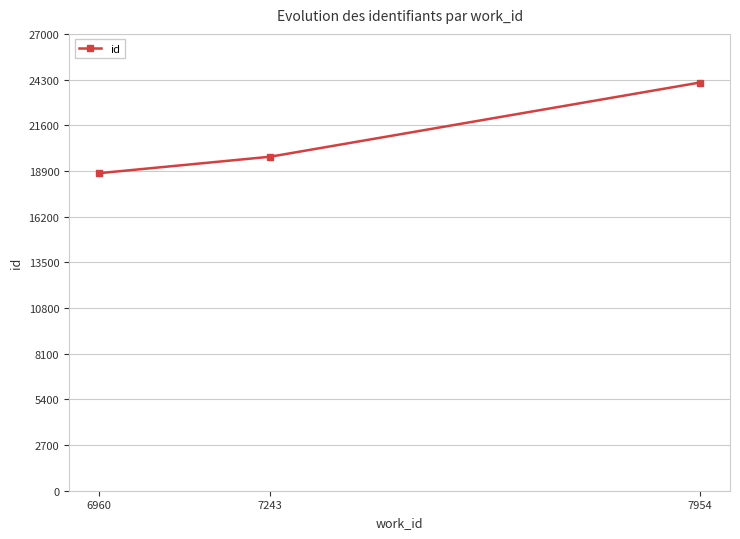

What is the maximum value shown in the chart?

24126